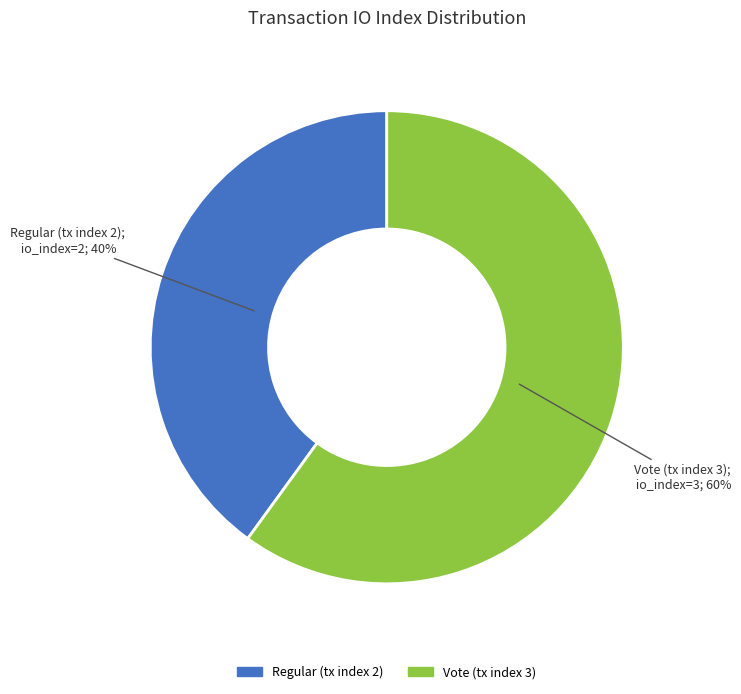

Is Vote (tx index 3) the majority of the pie?

Yes